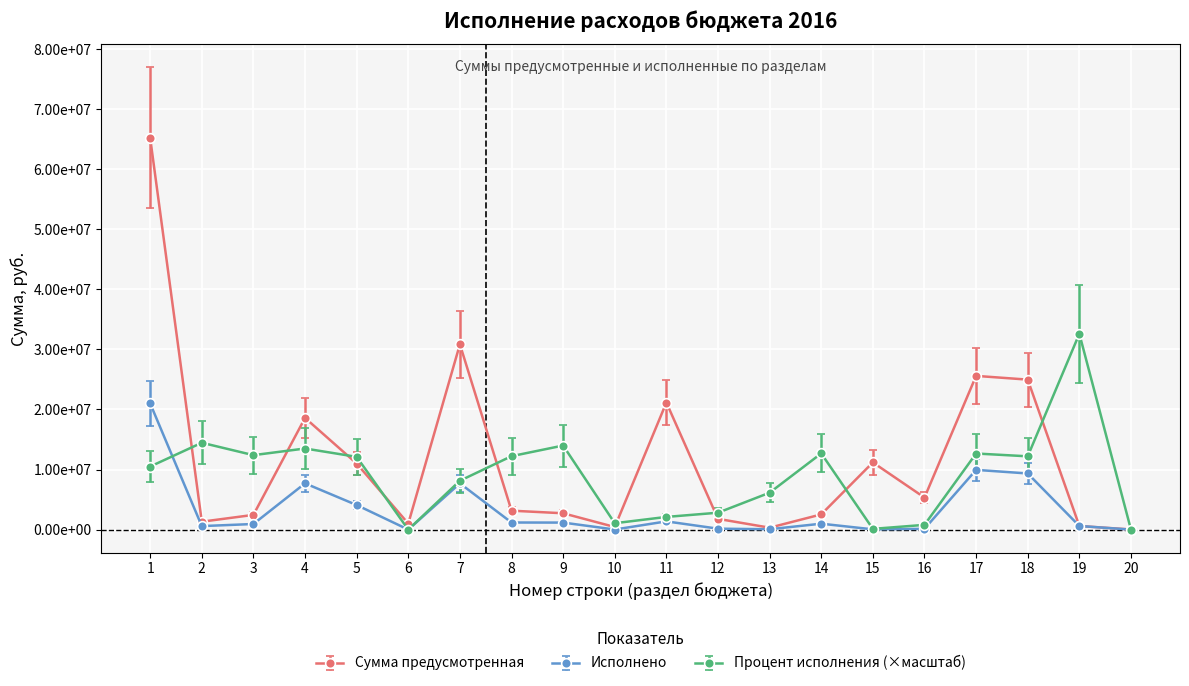

The value of Исполнено at 14 is 512283.2. True or false?

False